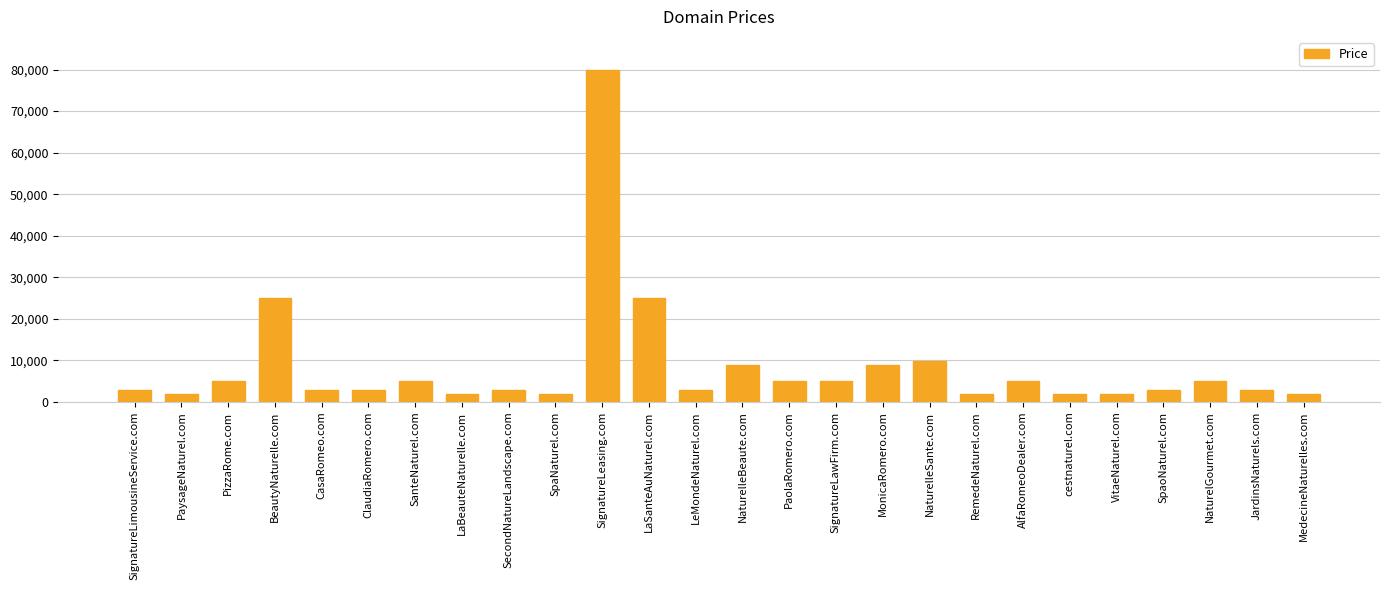

What is the label of the 22nd bar from the right?

CasaRomeo.com